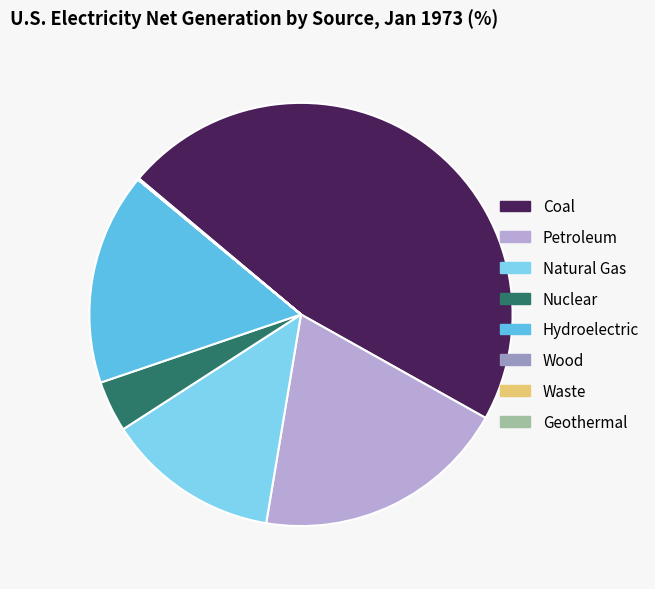

True or false: Petroleum accounts for 20% of the total.

True